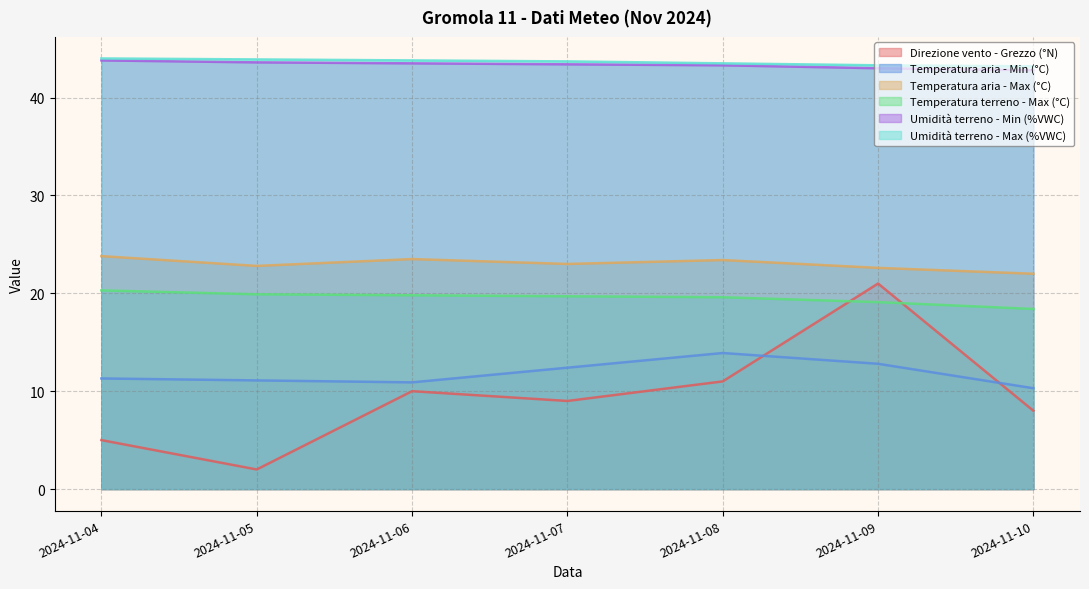

True or false: Temperatura aria - Max (°C) has a value of 31.7 at 2024-11-09.

False